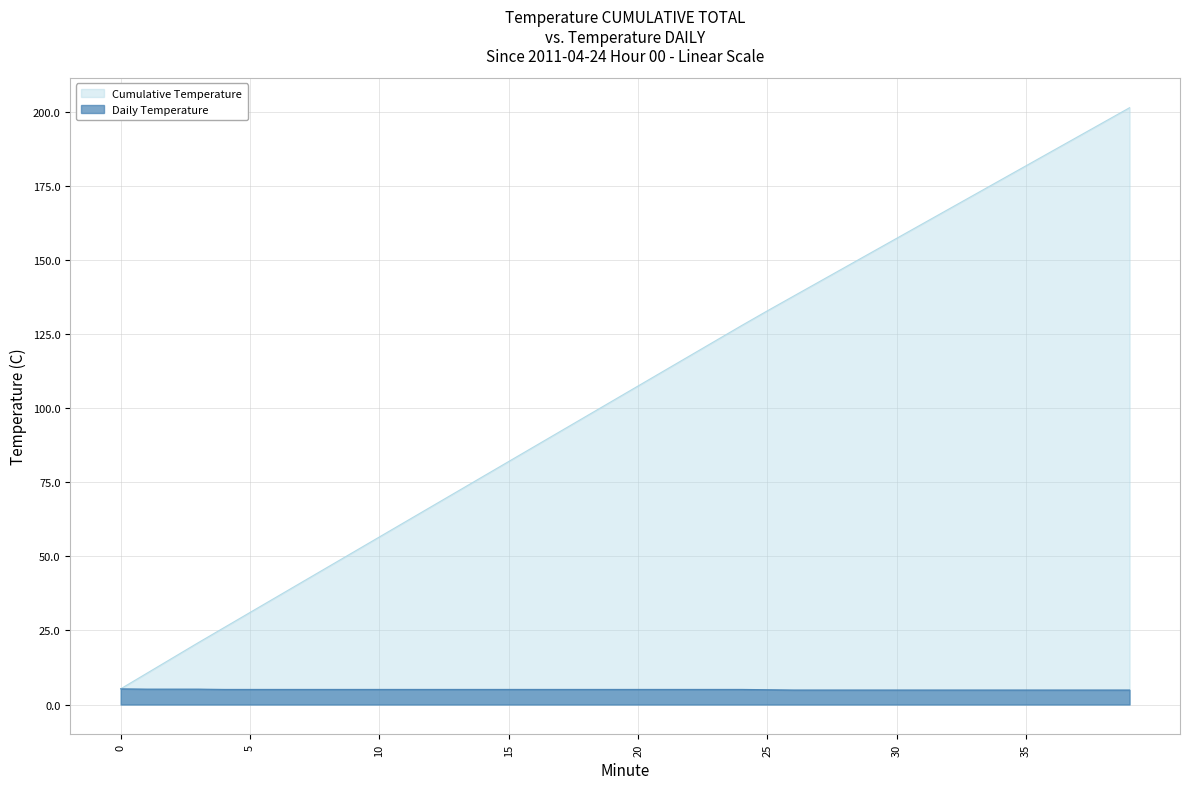

How many distinct data groups are displayed?

2